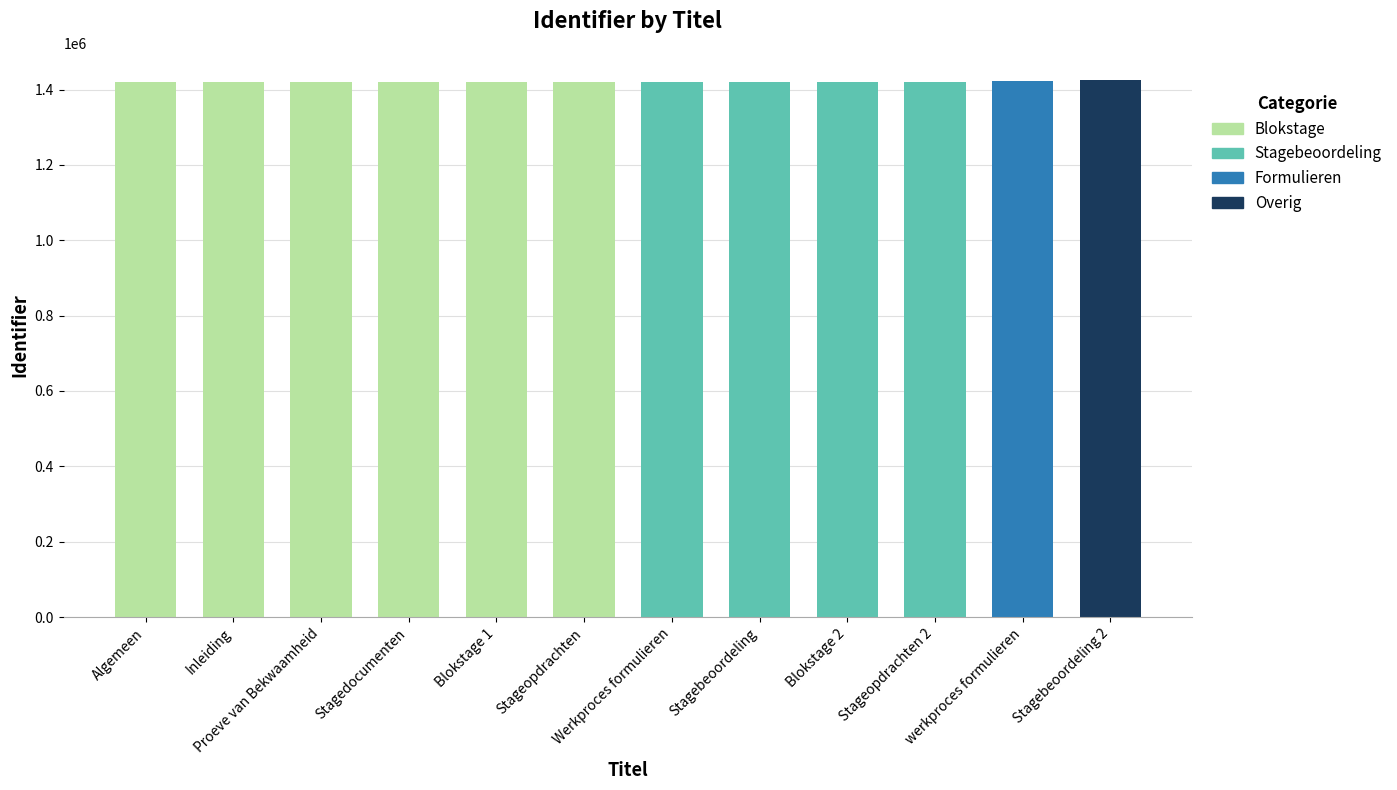

What is the sum of all values?

17053049